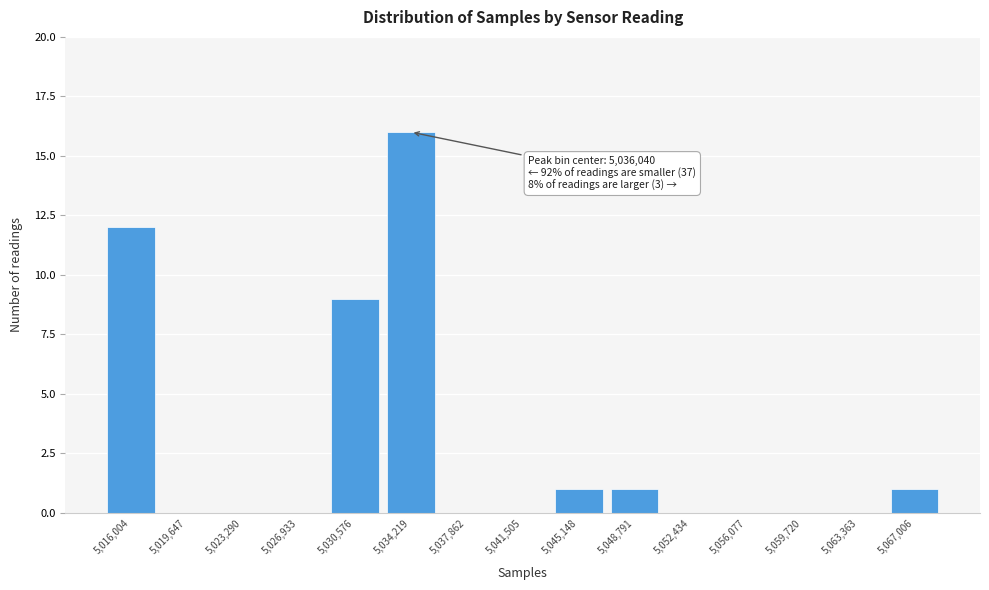

Reading left to right, extract all data points from this chart.

5,016,004=12	5,019,647=0	5,023,290=0	5,026,933=0	5,030,576=9	5,034,219=16	5,037,862=0	5,041,505=0	5,045,148=1	5,048,791=1	5,052,434=0	5,056,077=0	5,059,720=0	5,063,363=0	5,067,006=1